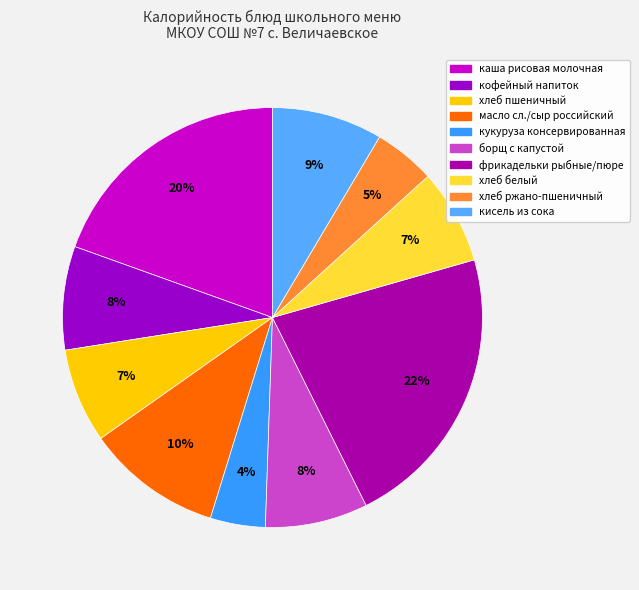

Rank the categories by value from lowest to highest.

кукуруза консервированная, хлеб ржано-пшеничный, хлеб пшеничный, хлеб белый, борщ с капустой, кофейный напиток, кисель из сока, масло сливочное.сыр российский, каша вязкая молочная из риса, фрикадельки рыбные, пюре картофельное